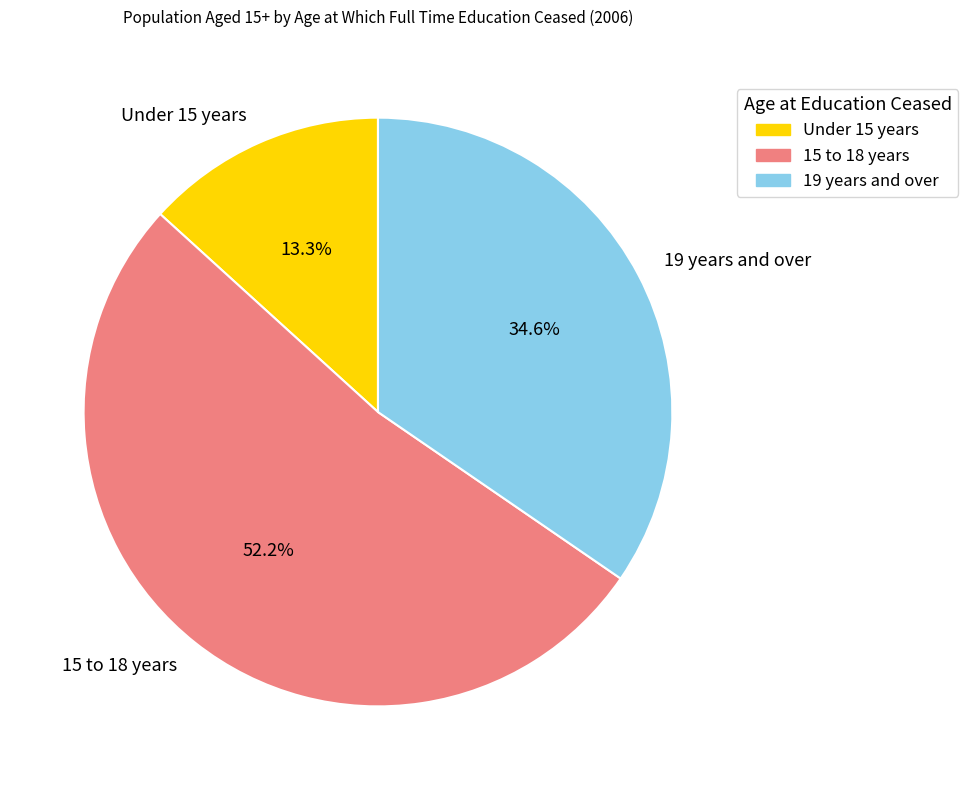

Rank the categories by value from highest to lowest.

15 to 18 years, 19 years and over, Under 15 years